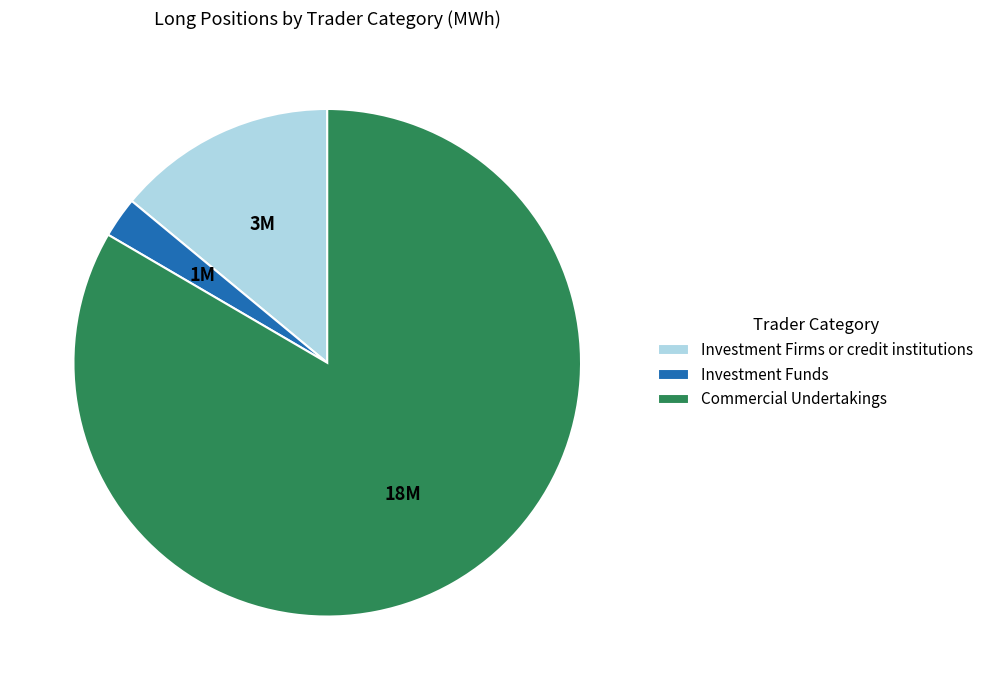

Which slice is the smallest?

Investment Funds